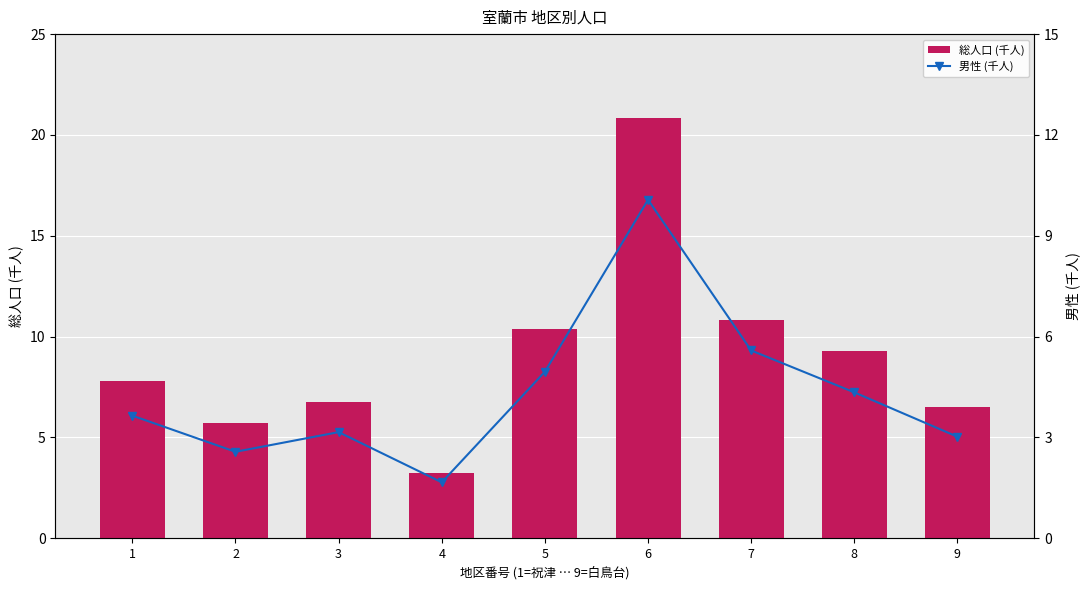

What is the maximum value for 総人口 (千人)?

20.8